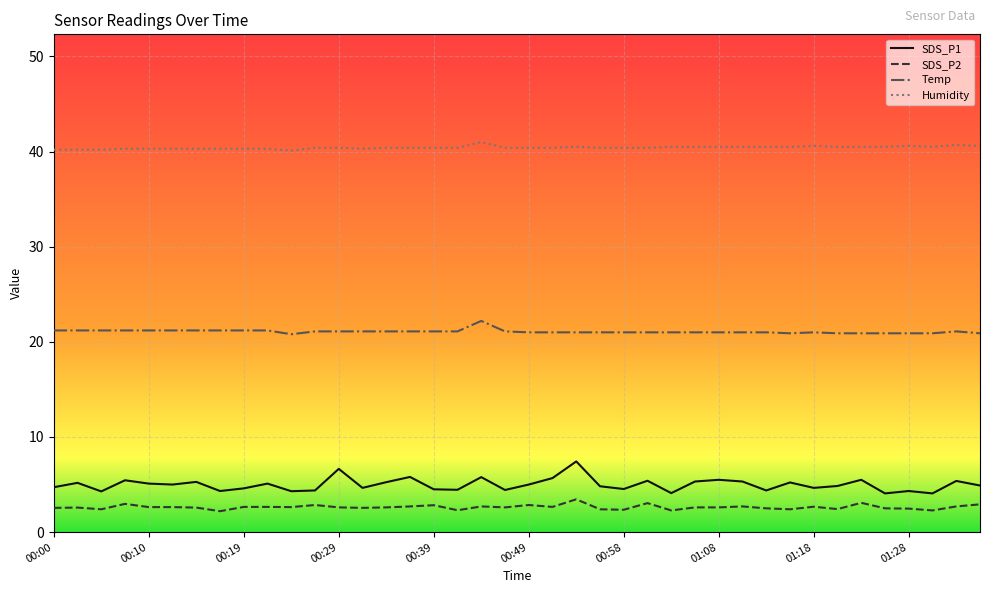

Which series has the widest spread of values?

SDS_P1